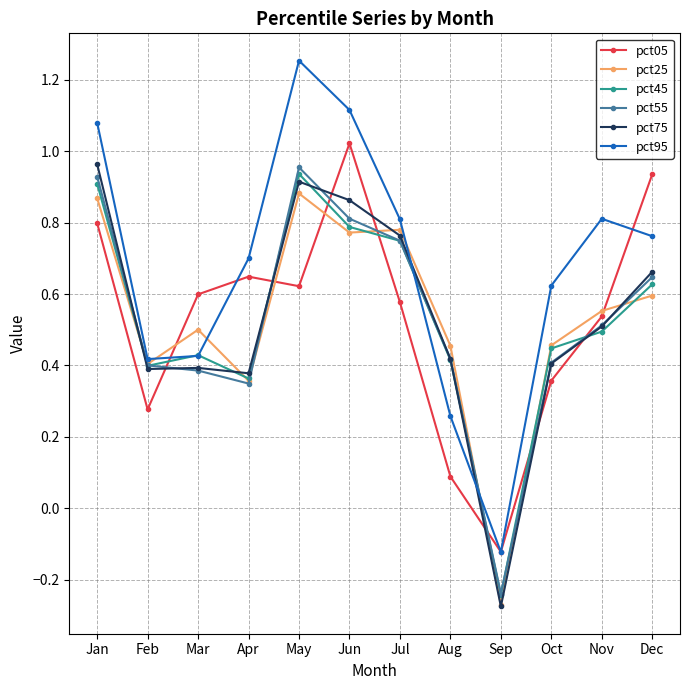

At which category does the chart reach its minimum across all series?

Sep